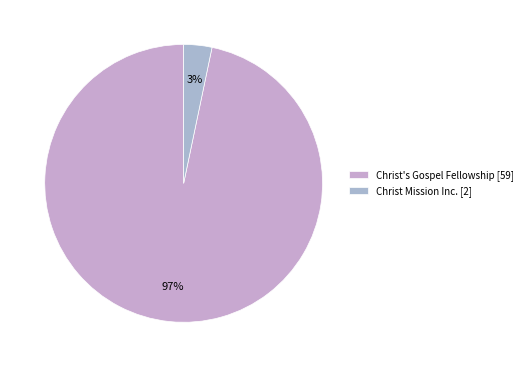

To the nearest percent, what is the average slice percentage?

50%